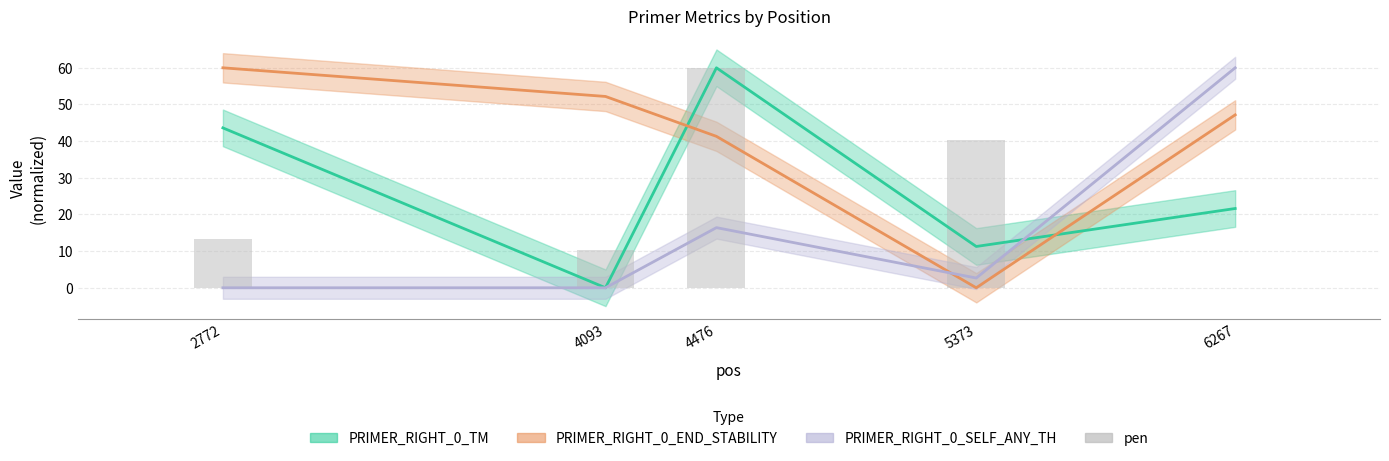

How many bars are there in total?

5